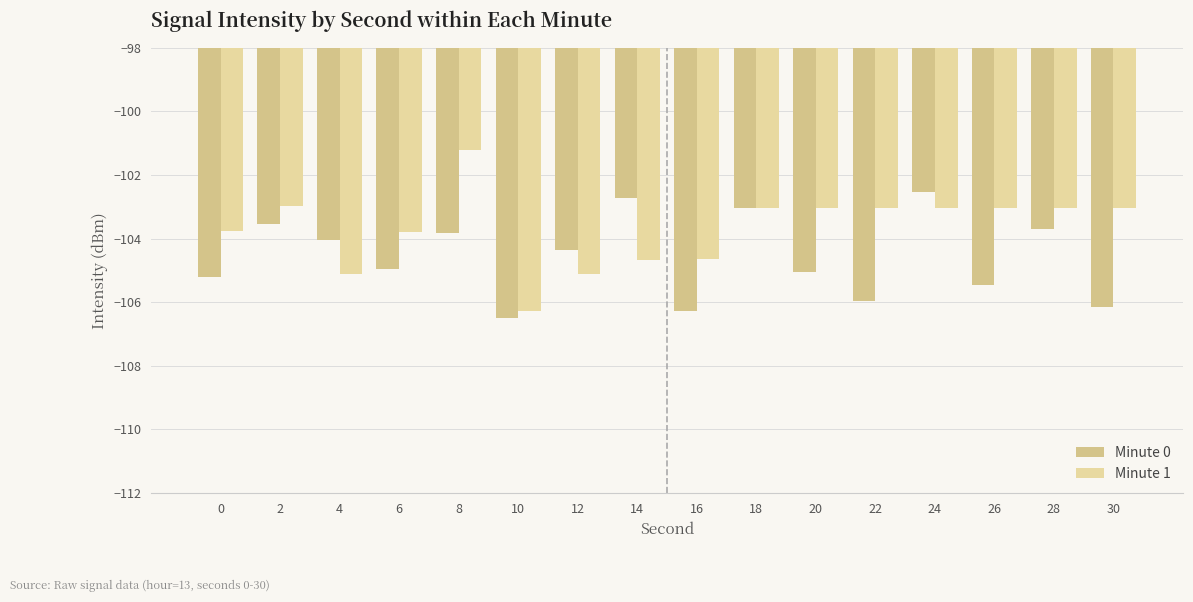

The Minute 1 series shows -32.5 at 16. True or false?

False